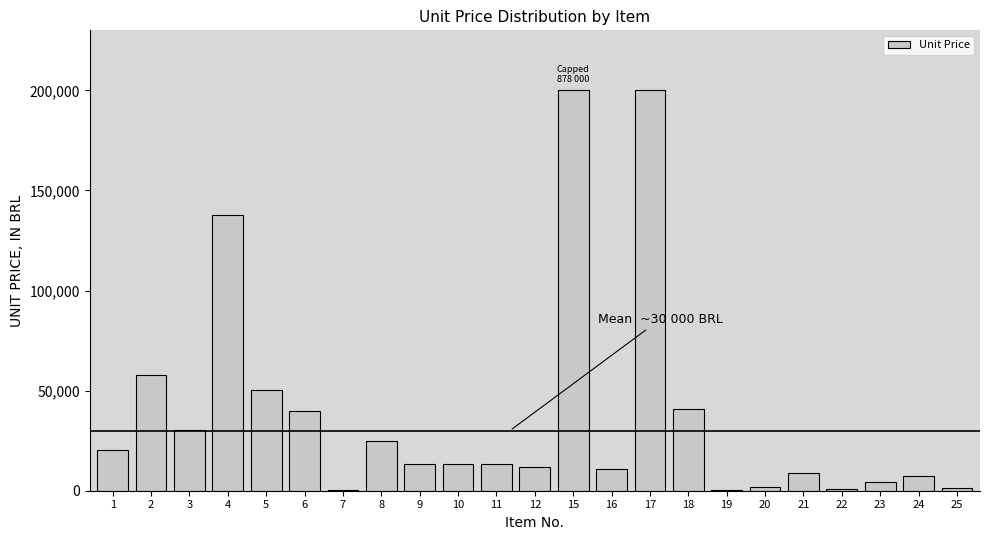

What is the sum of all values?

890870.9